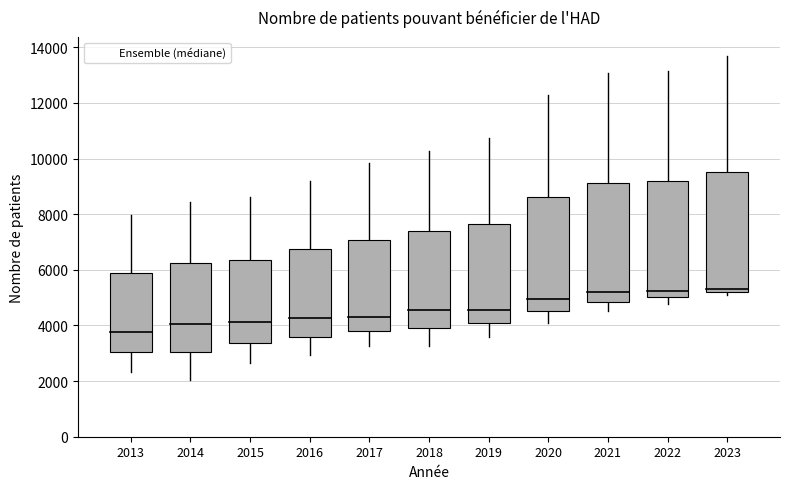

Which has a higher value, 2019 or 2023?

2023